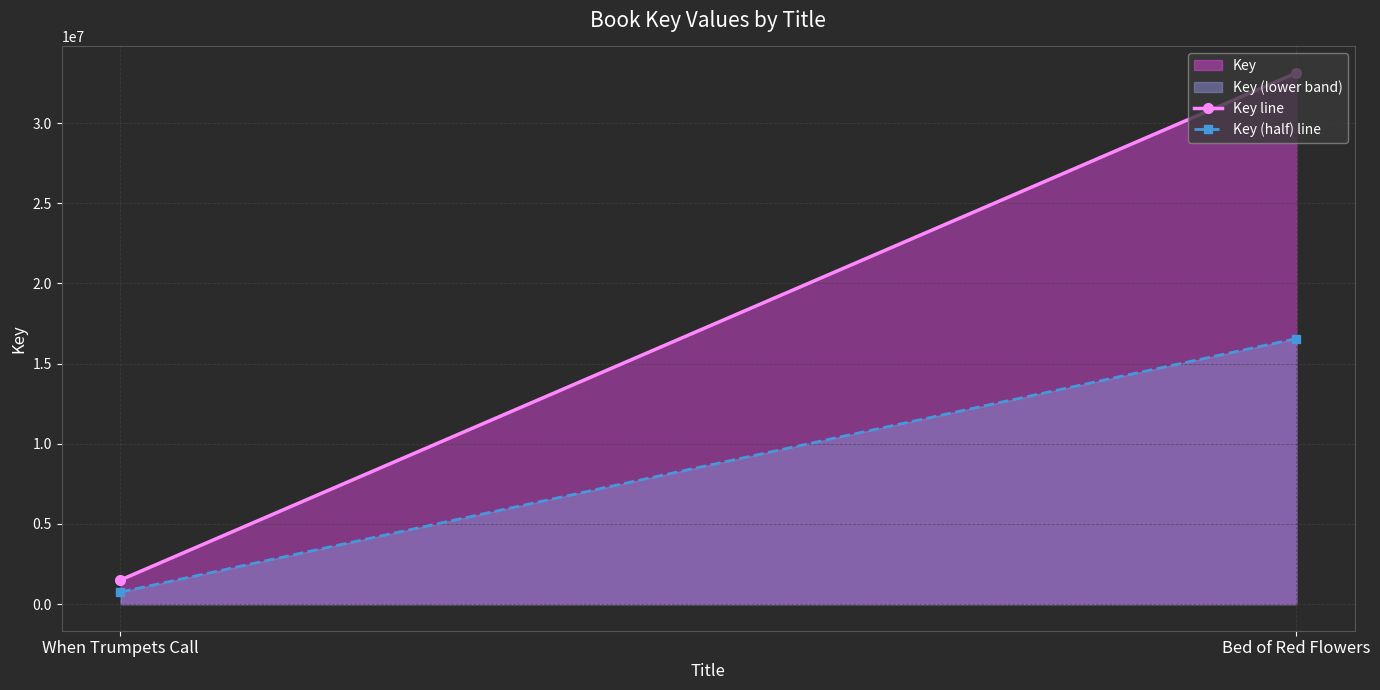

What is the smallest value displayed?

753965.5